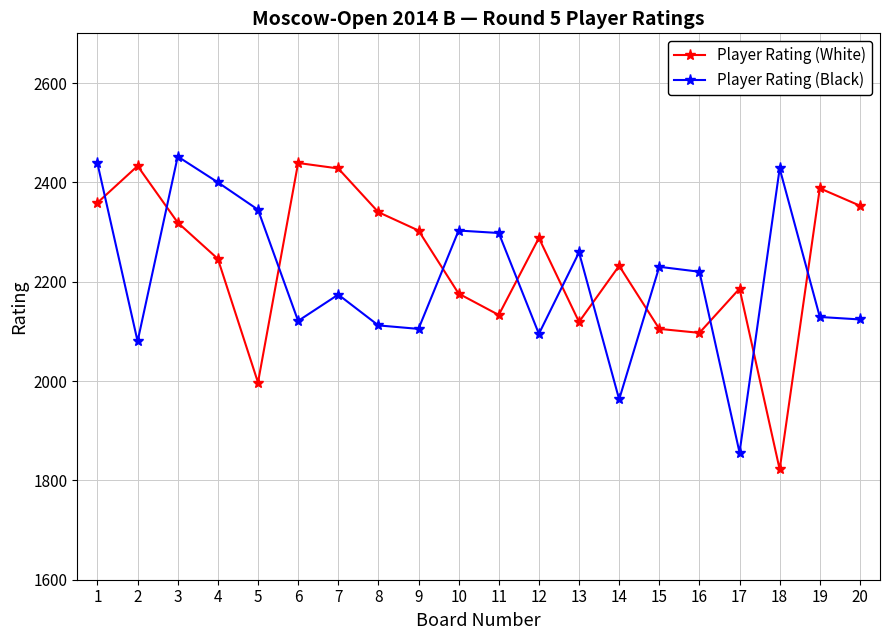

How many lines are shown in the chart?

2